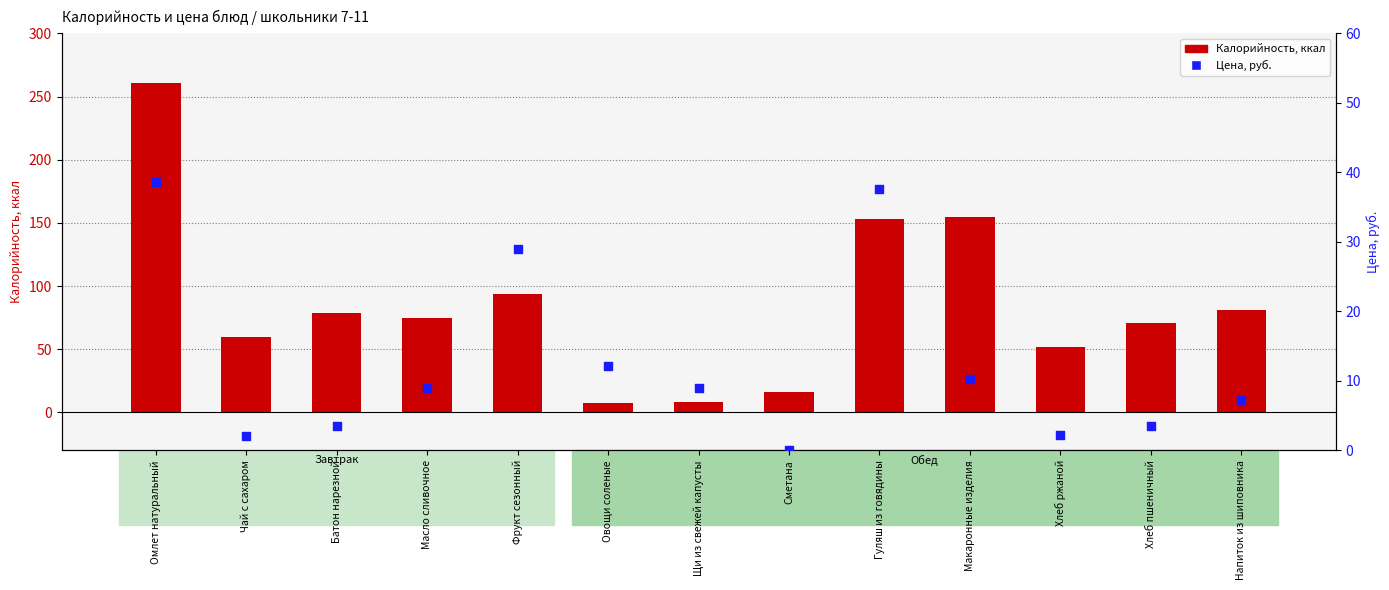

Which series has the widest spread of Y values?

Калорийность